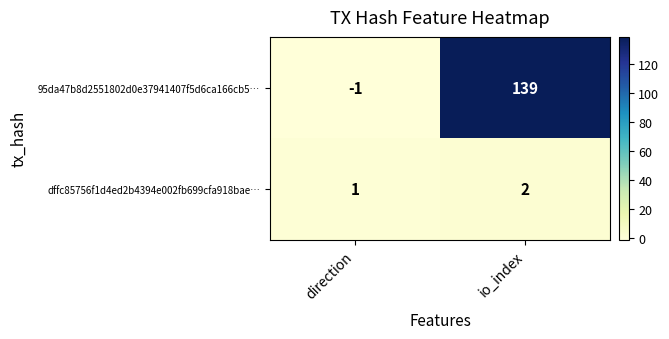

Count the number of data series in this chart.

2